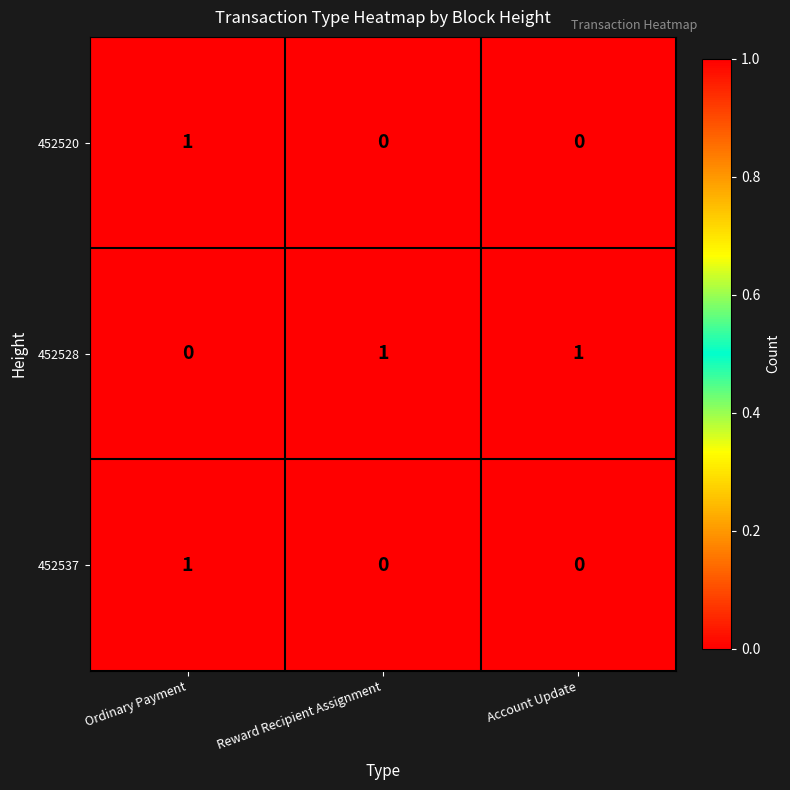

Which series has the largest total across all categories?

452528